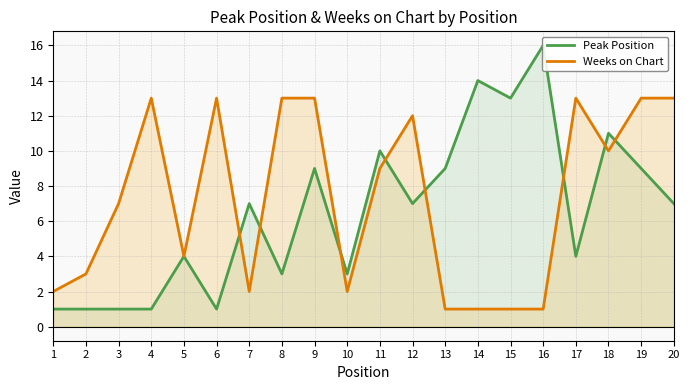

How many interior local valleys does the Weeks on Chart series have?

4